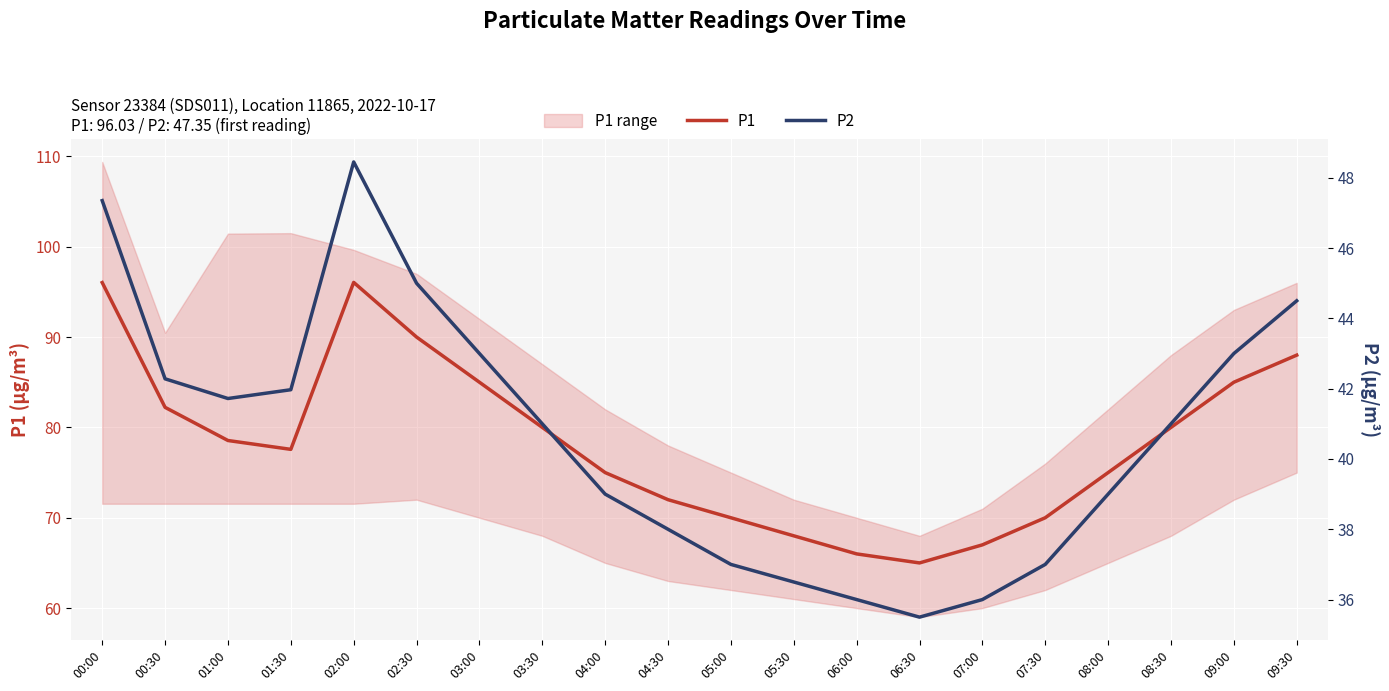

What is the spread (max minus min) of values at 04:00?

36.0